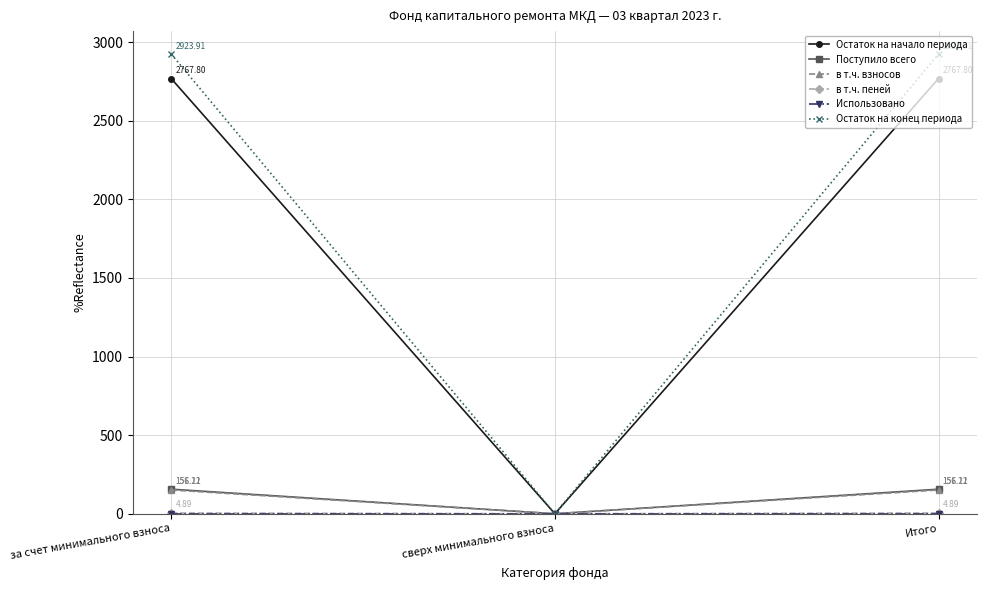

Between за счет минимального взноса and сверх минимального взноса, which series saw the biggest shift?

Остаток на конец периода